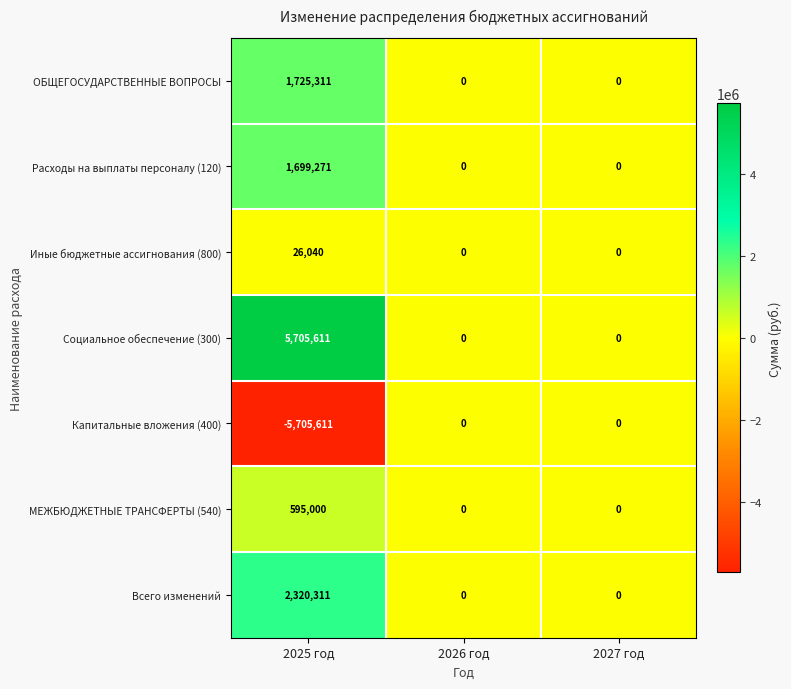

What is the sum of all Расходы на выплаты персоналу (120) values?

1699271